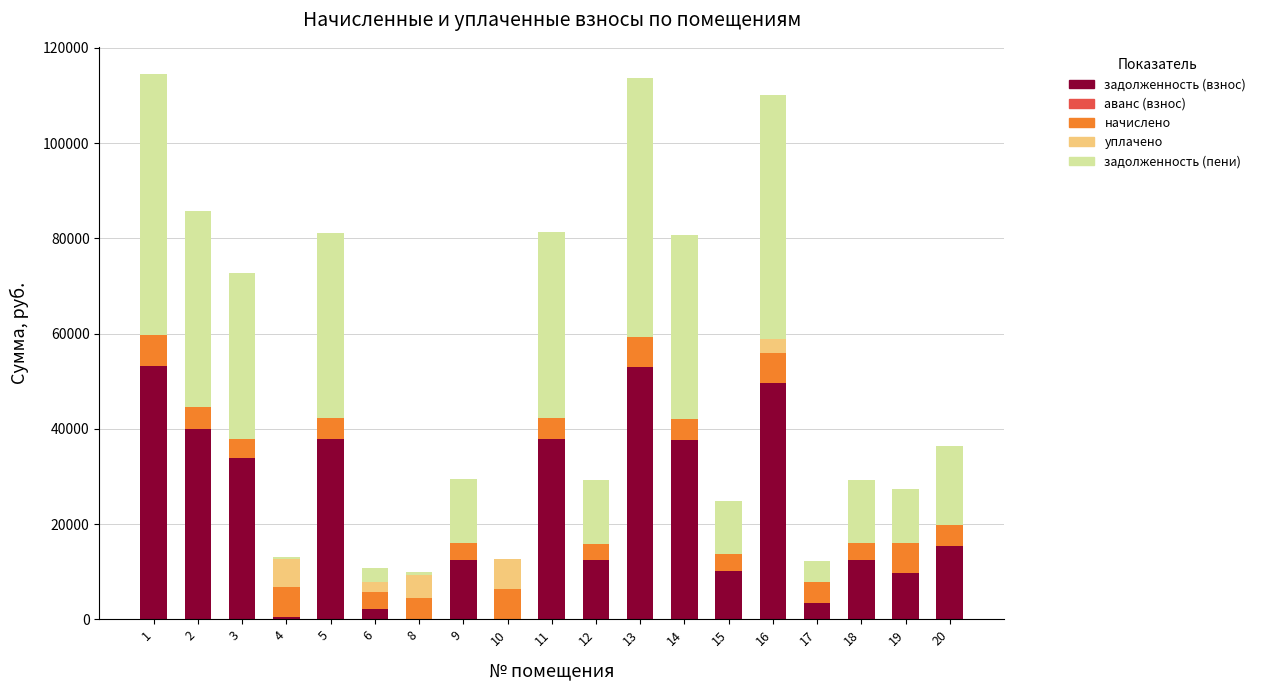

What is the maximum value for задолженность (взнос)?

53286.2